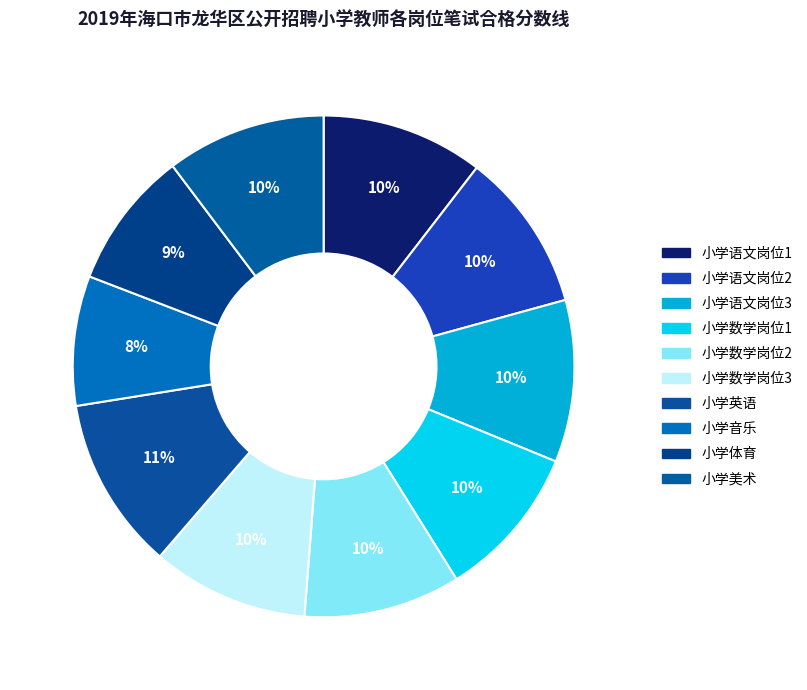

What percentage is the 小学音乐 slice, to the nearest percent?

8%